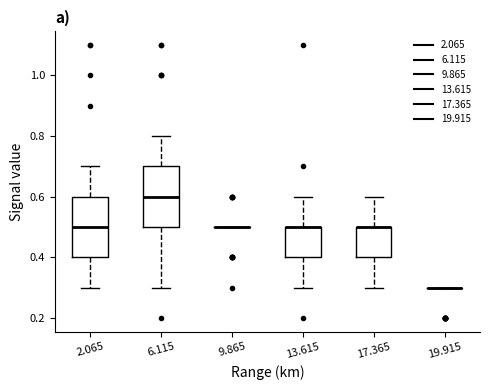

Reading left to right, read every box against the y-axis: the position of its median line, the range the box covers, and the ends of its whiskers. The values are not printed on the chart, so give them approximately, as read against the axis.

2.065: median 0.5, box 0.4 to 0.6, whiskers 0.3 to 0.7
6.115: median 0.6, box 0.5 to 0.7, whiskers 0.3 to 0.8
9.865: box collapsed to a line at 0.5, whiskers 0.5 to 0.5
13.615: median 0.5 (drawn on the box's upper edge), box 0.4 to 0.5, whiskers 0.3 to 0.6
17.365: median 0.5 (drawn on the box's upper edge), box 0.4 to 0.5, whiskers 0.3 to 0.6
19.915: box collapsed to a line at 0.3, whiskers 0.3 to 0.3